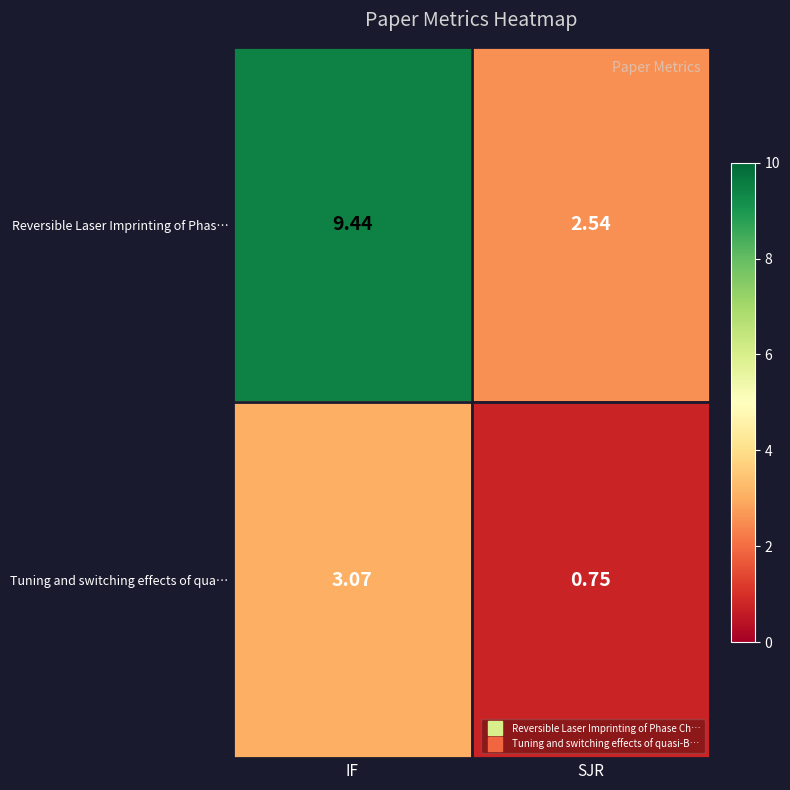

Where is Reversible Laser Imprinting of Phas… nearest to the value 5?

SJR